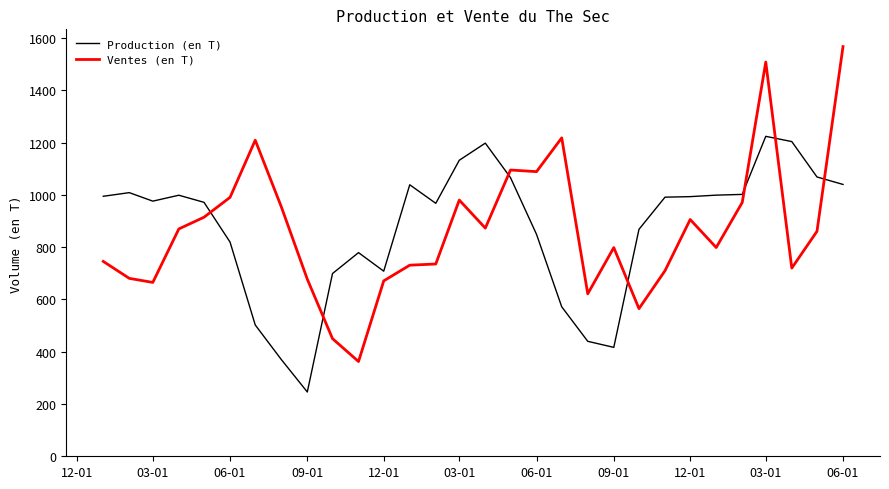

Which series has the largest range (max minus min)?

Ventes (en T)